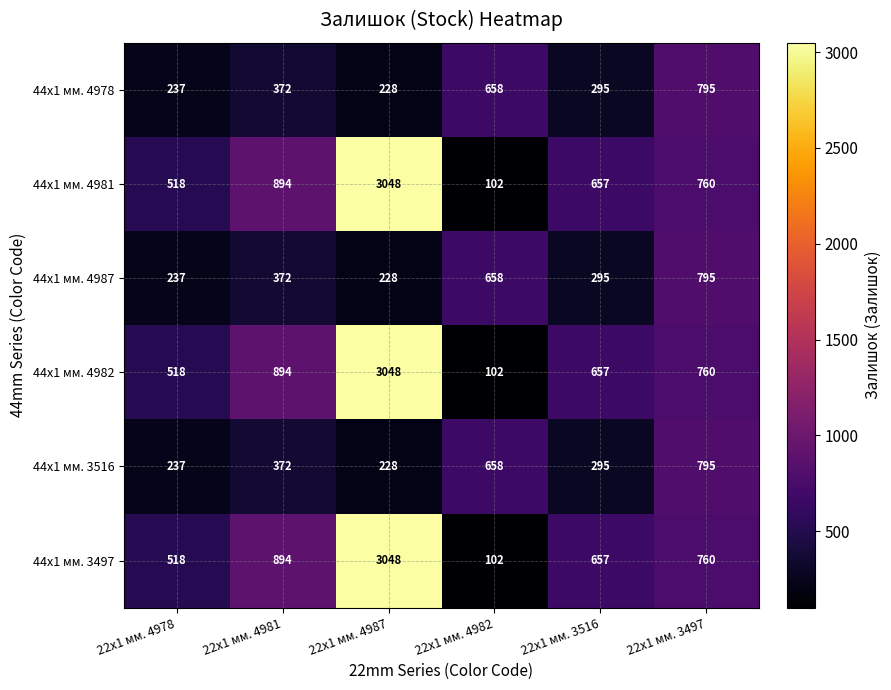

What is the difference between the highest and lowest values at 22x1 мм. 4981?

522